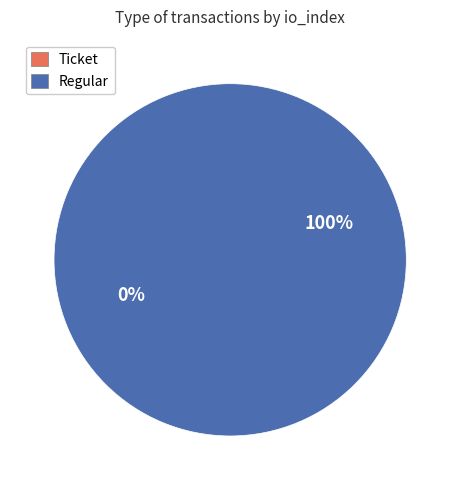

Is it true that Ticket is 0% of the pie?

True